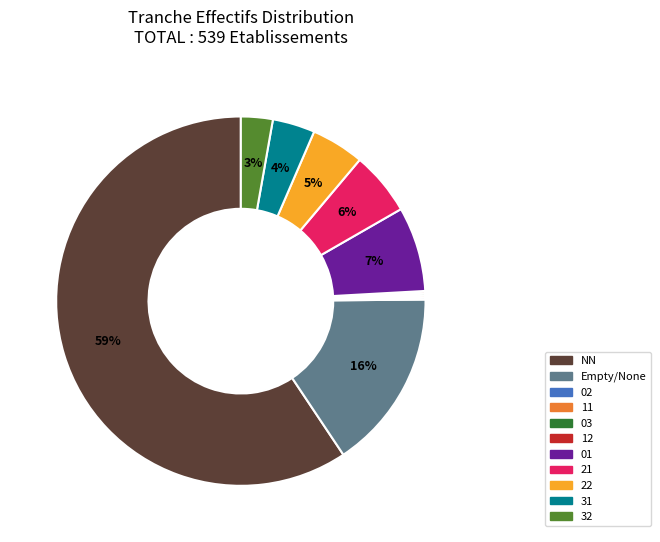

To the nearest percent, what is the difference between the largest and smallest slice percentages?

59%